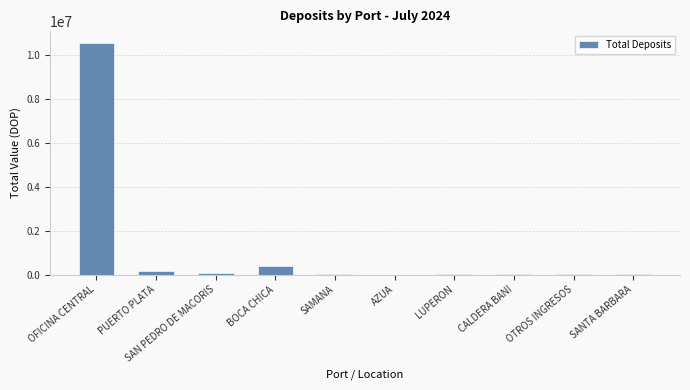

What is the difference between the values at SAMANA and AZUA?

7801.1